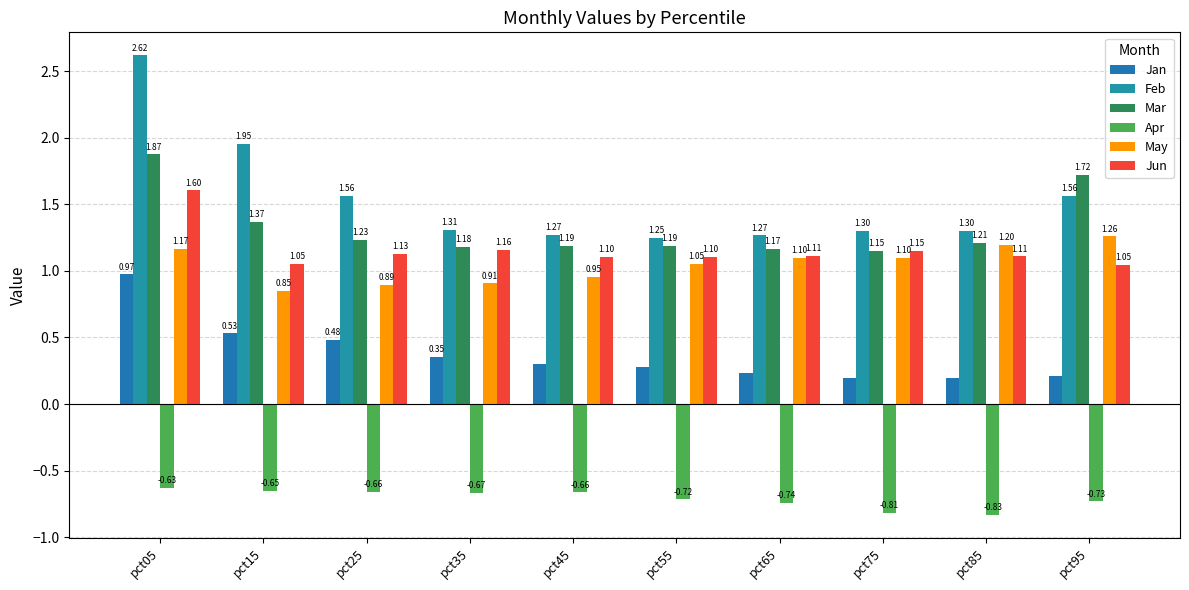

How many distinct data groups are displayed?

6